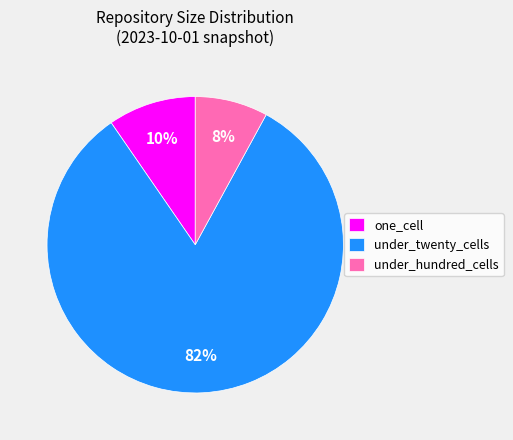

How many slices are in this pie chart?

3